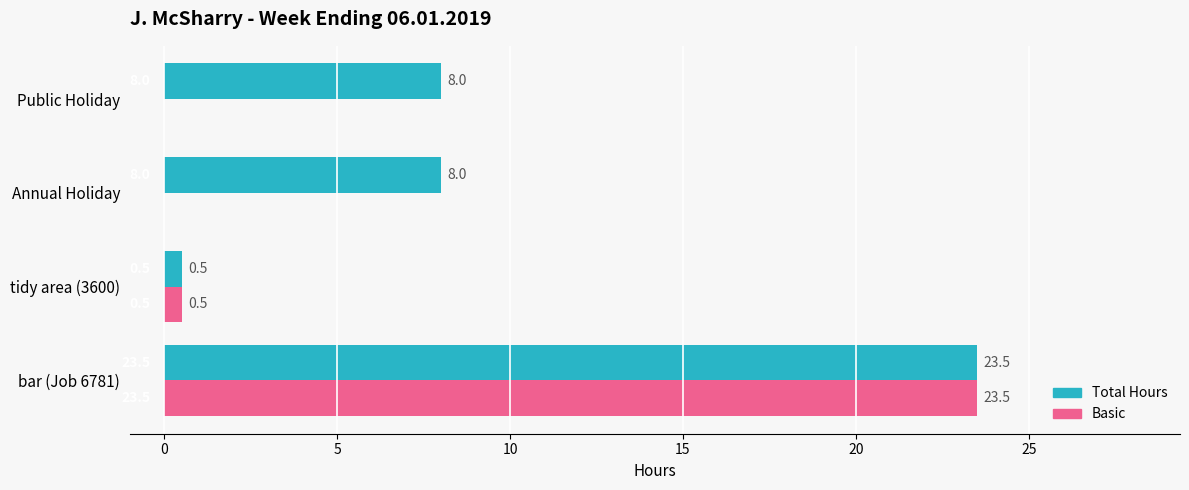

At which label does Total Hours reach its peak?

bar (Job 6781)